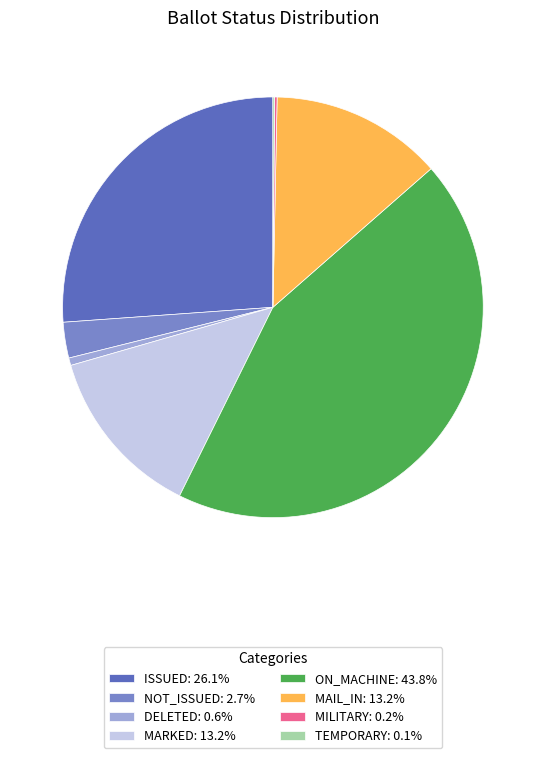

Does any single category account for the majority?

No